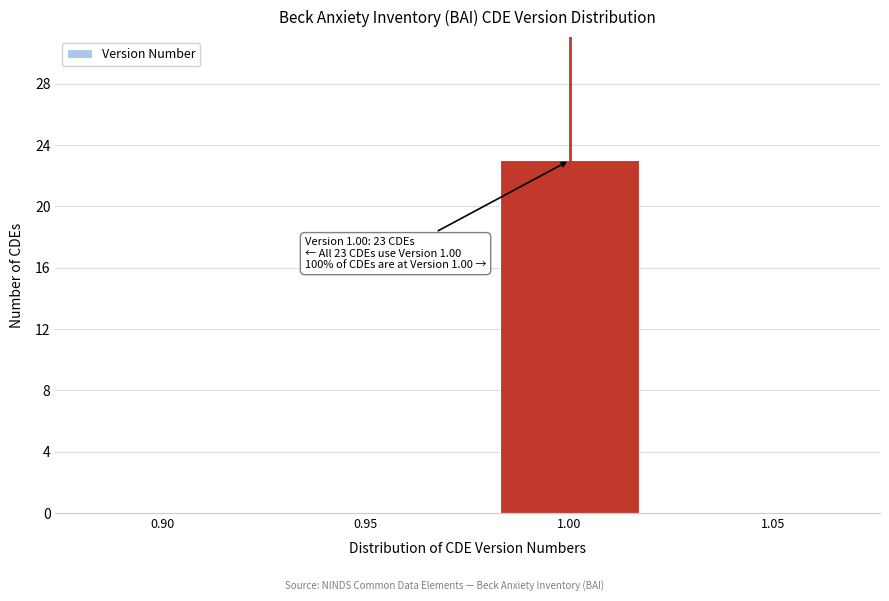

Over which range of the x-axis is the bar tallest?

0.975 to 1.025